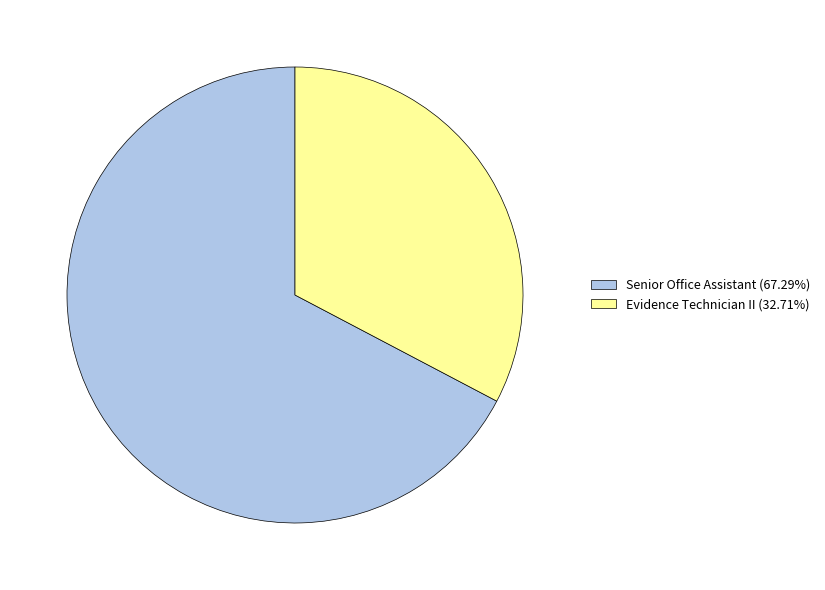

Does Evidence Technician II (32.71%) account for over 50% of the chart?

No